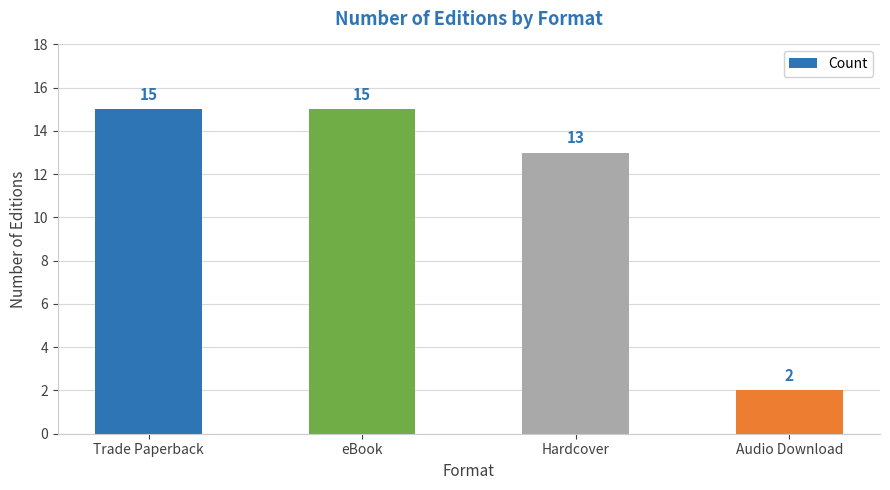

What is the maximum value shown in the chart?

15